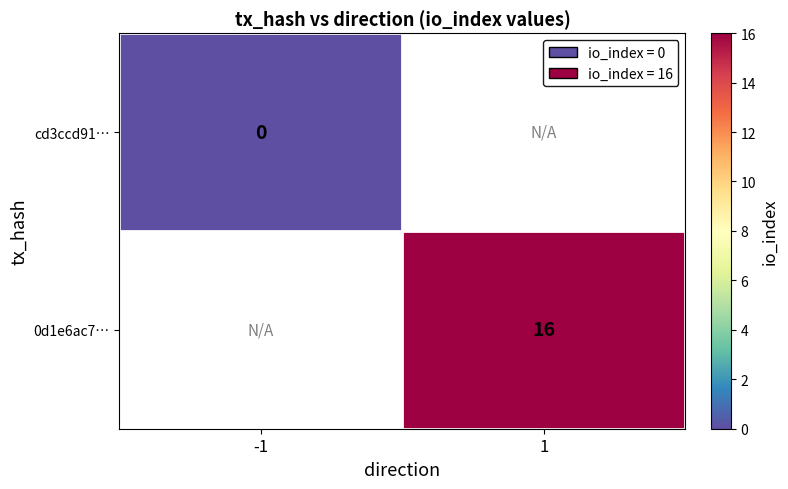

The value of 0d1e6ac7… at 1 is 10. True or false?

False